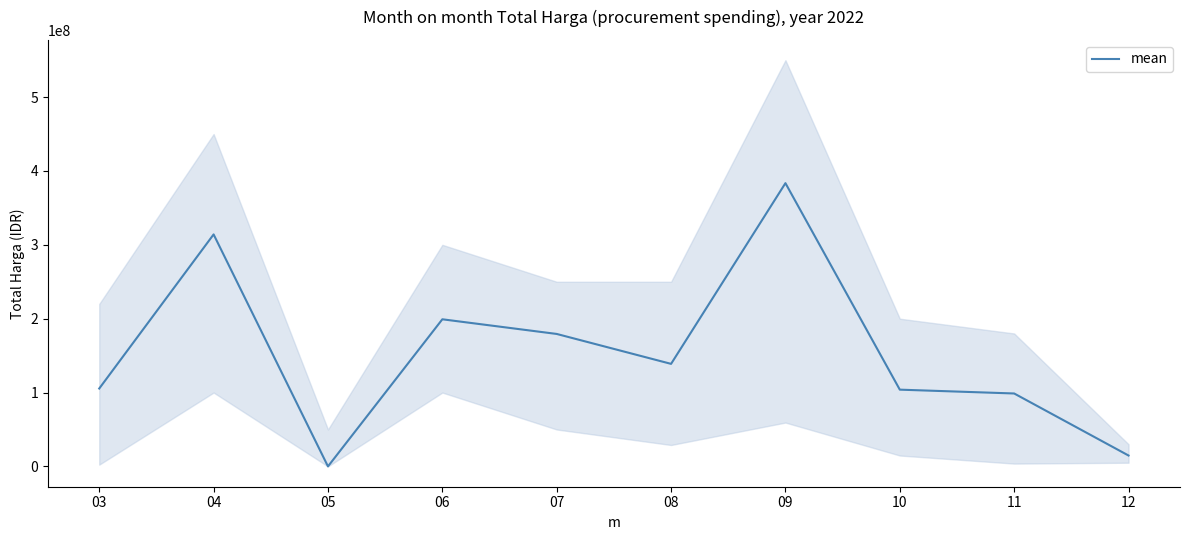

What is the difference between the second highest and second lowest values?

299371780